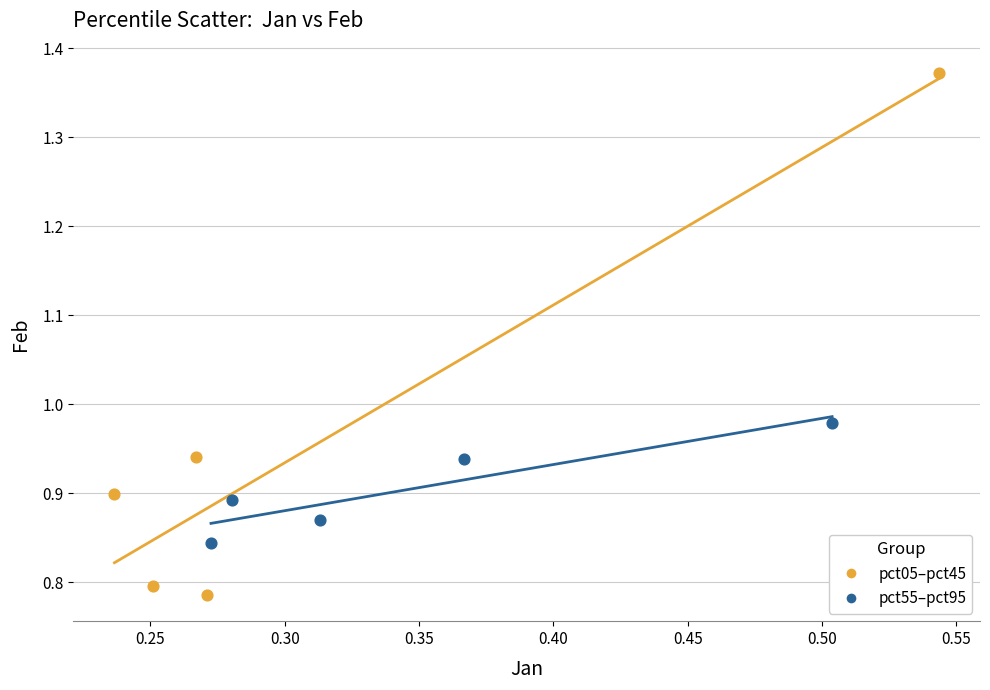

Which series has the largest Y range (max minus min)?

pct05–pct45